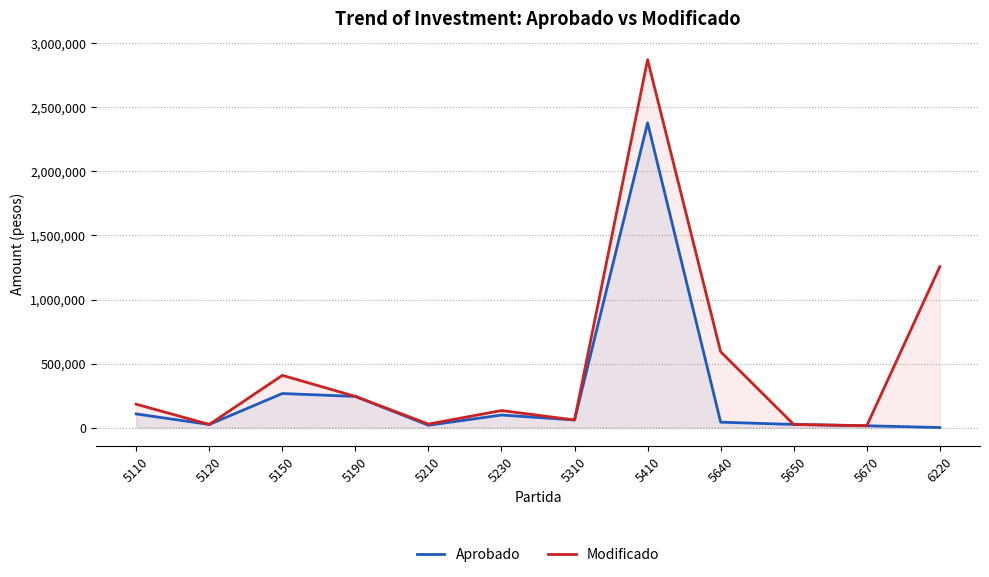

Which series has the largest range (max minus min)?

Modificado